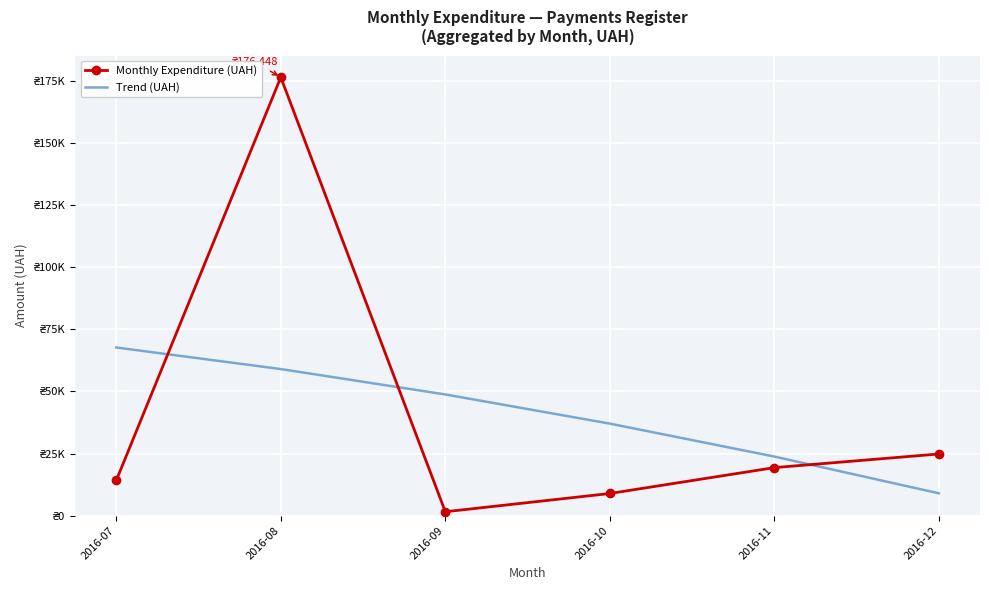

What value does the Monthly Expenditure (UAH) series have at 2016-07?

14199.0